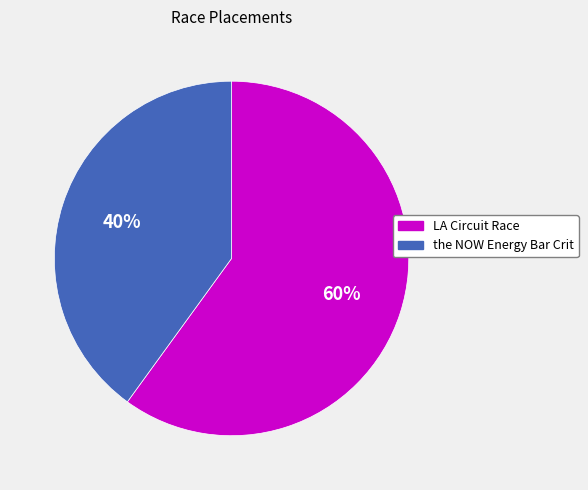

How many segments does this pie chart have?

2